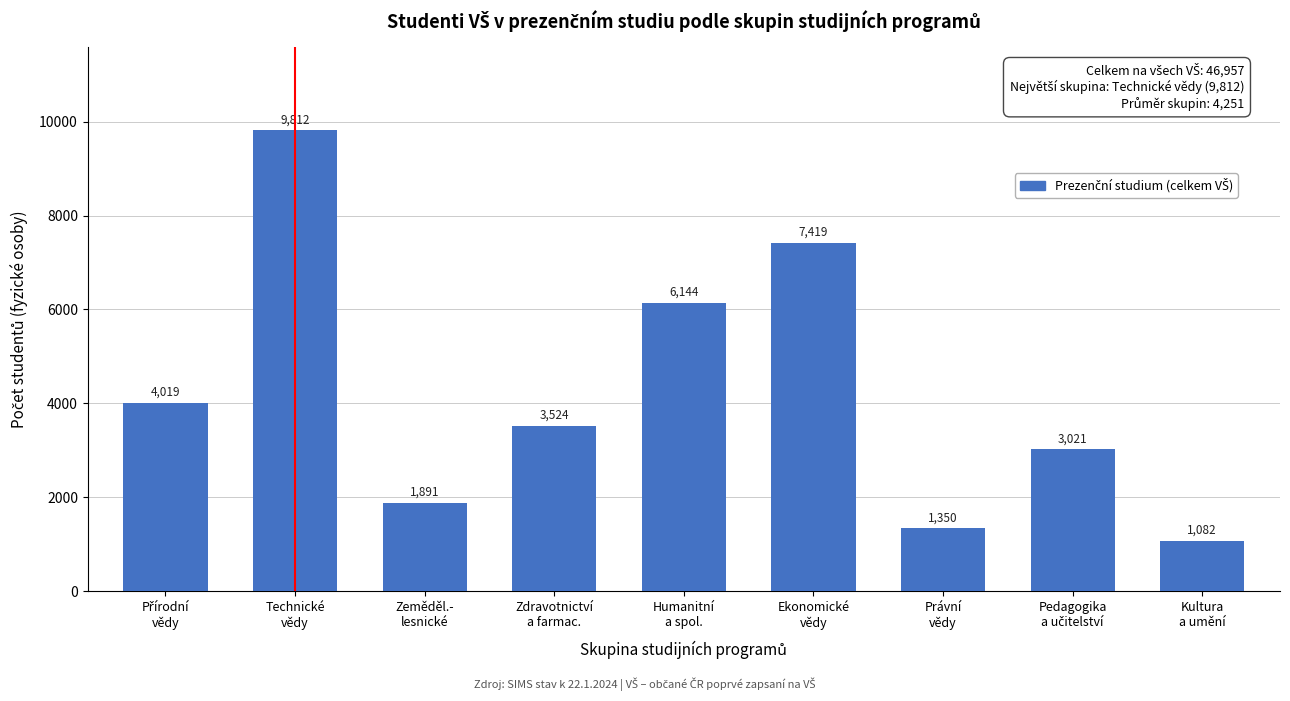

Reading left to right, what are all the values shown in this chart?

4019	9812	1891	3524	6144	7419	1350	3021	1082